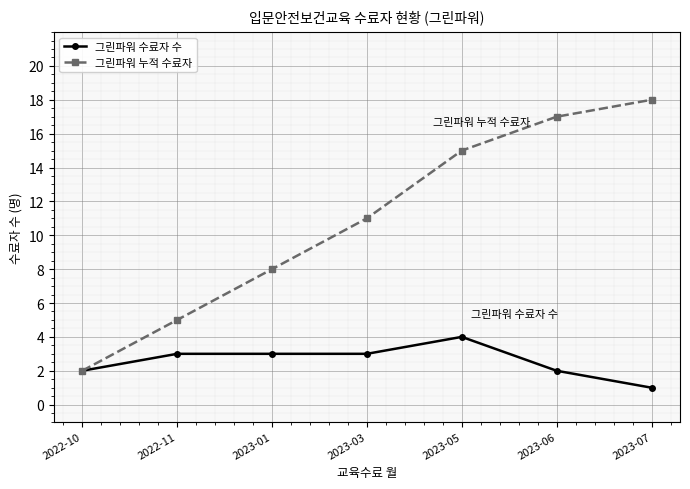

Reading left to right, extract all data points from this chart.

그린파워 수료자 수: 2	3	3	3	4	2	1
그린파워 누적 수료자: 2	5	8	11	15	17	18